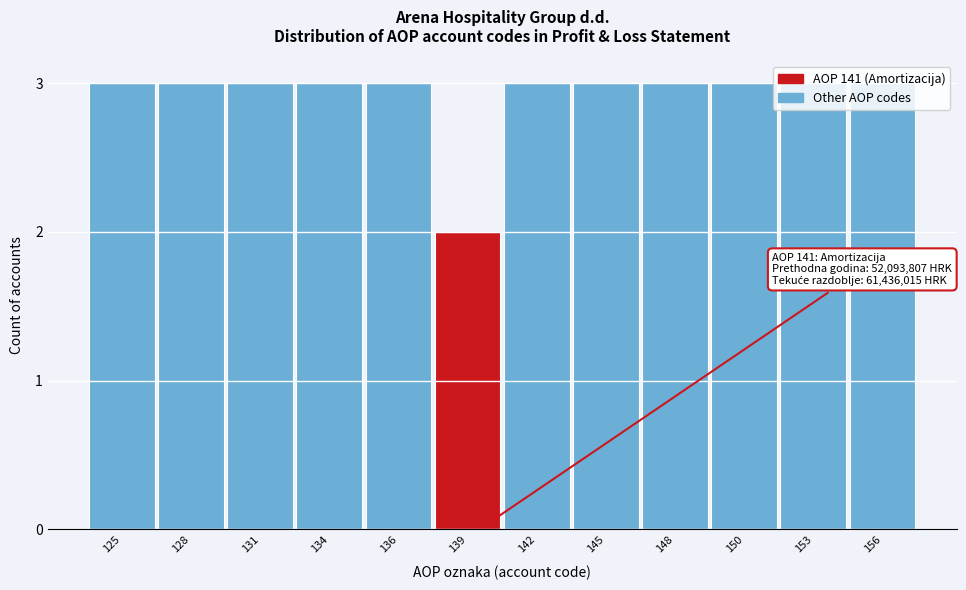

What is the sum of all values?

35